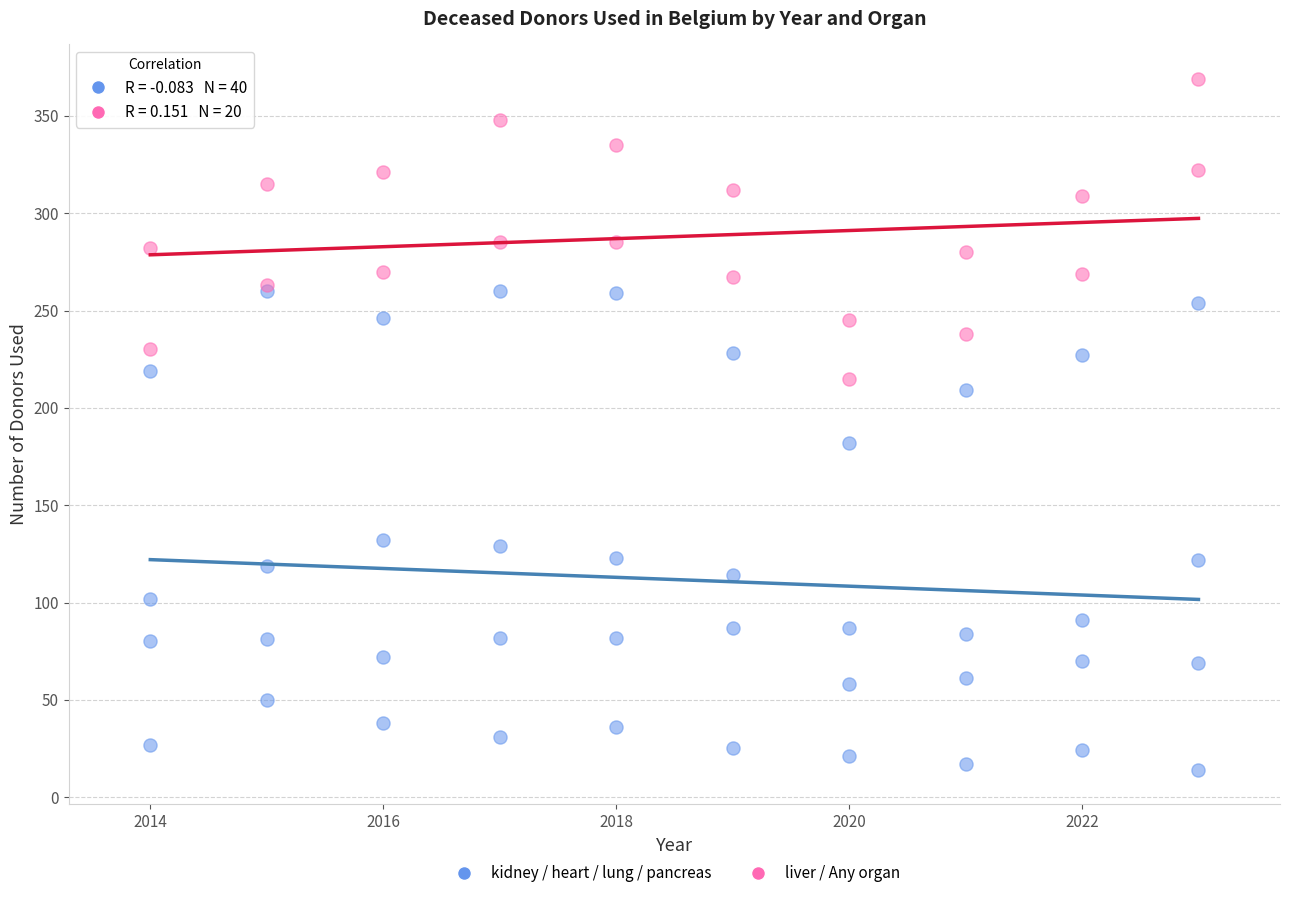

Which series has the largest Y range (max minus min)?

kidney / heart / lung / pancreas